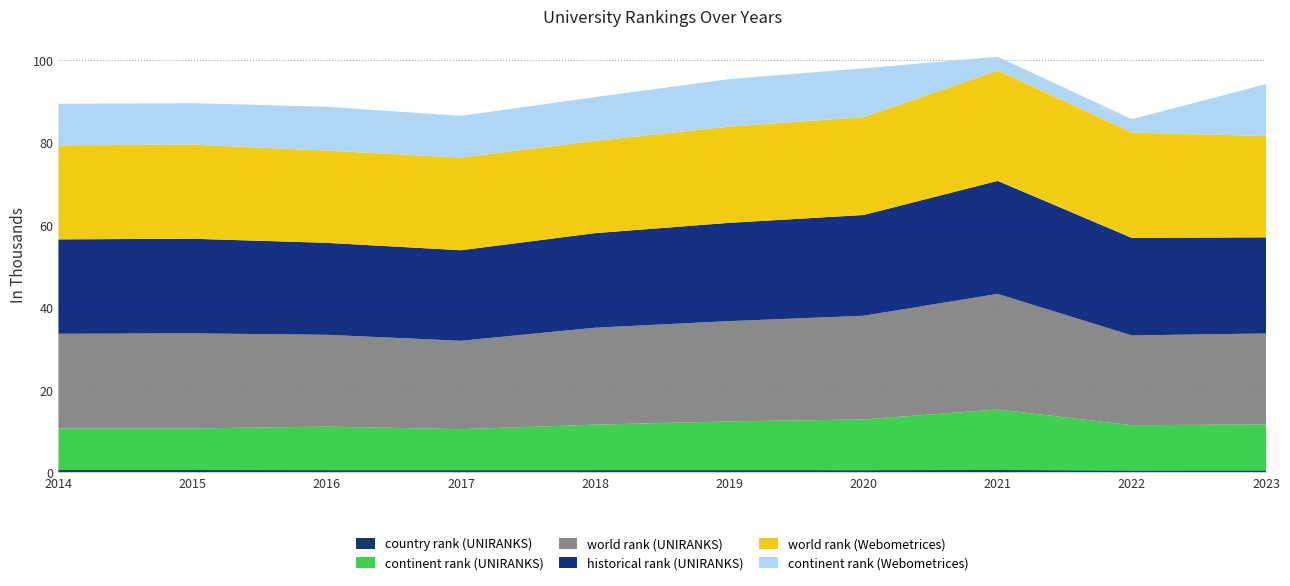

Reading left to right, transcribe all the data shown in this chart.

country rank (UNIRANKS): 2014=575	2015=572	2016=539	2017=538	2018=539	2019=548	2020=534	2021=578	2022=464	2023=480
continent rank (UNIRANKS): 2014=10057	2015=10077	2016=10567	2017=9942	2018=11038	2019=11818	2020=12303	2021=14674	2022=10983	2023=11130
world rank (UNIRANKS): 2014=22988	2015=23069	2016=22262	2017=21443	2018=23513	2019=24323	2020=25151	2021=28043	2022=21769	2023=22083
historical rank (UNIRANKS): 2014=22902	2015=22950	2016=22312	2017=21959	2018=22938	2019=23841	2020=24442	2021=27413	2022=23659	2023=23320
world rank (Webometrices): 2014=22816	2015=22831	2016=22362	2017=22475	2018=22363	2019=23359	2020=23734	2021=26783	2022=25549	2023=24557
continent rank (Webometrices): 2014=10067	2015=10072	2016=10641	2017=10114	2018=10641	2019=11507	2020=11844	2021=3328	2022=3249	2023=12600